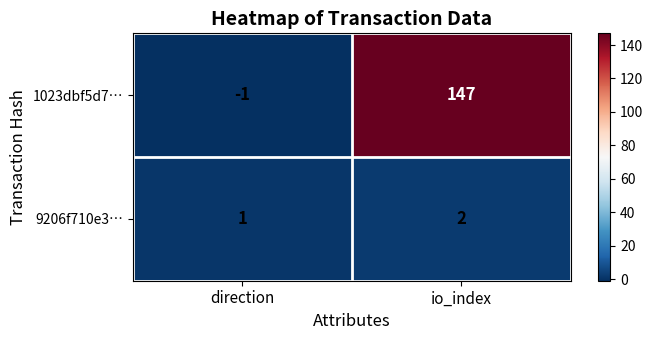

What is the minimum value shown in the chart?

-1